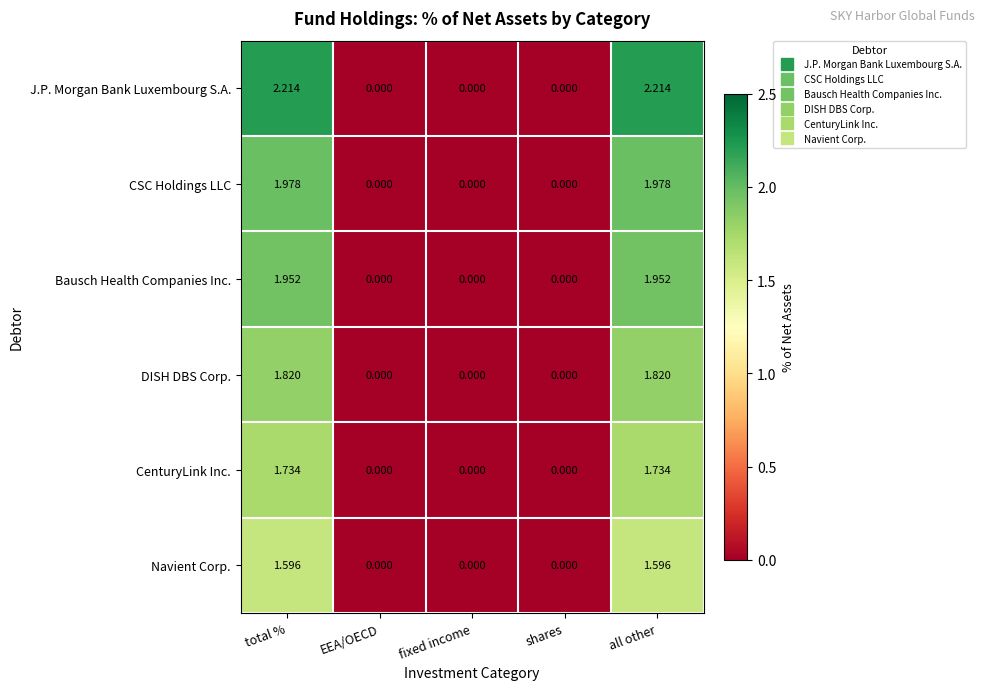

Which series has the largest total across all categories?

J.P. Morgan Bank Luxembourg S.A.